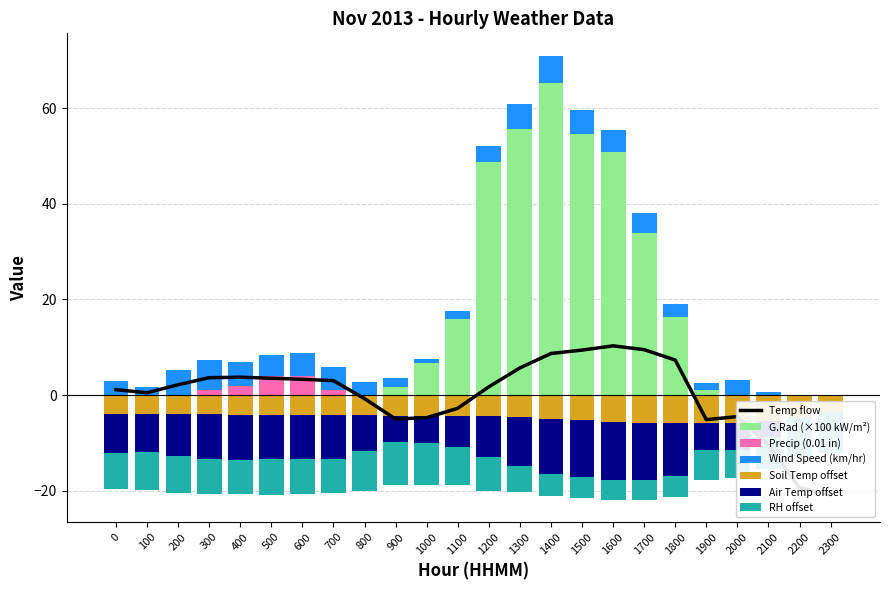

The Soil Temp series shows -5.9 at 1900. True or false?

True